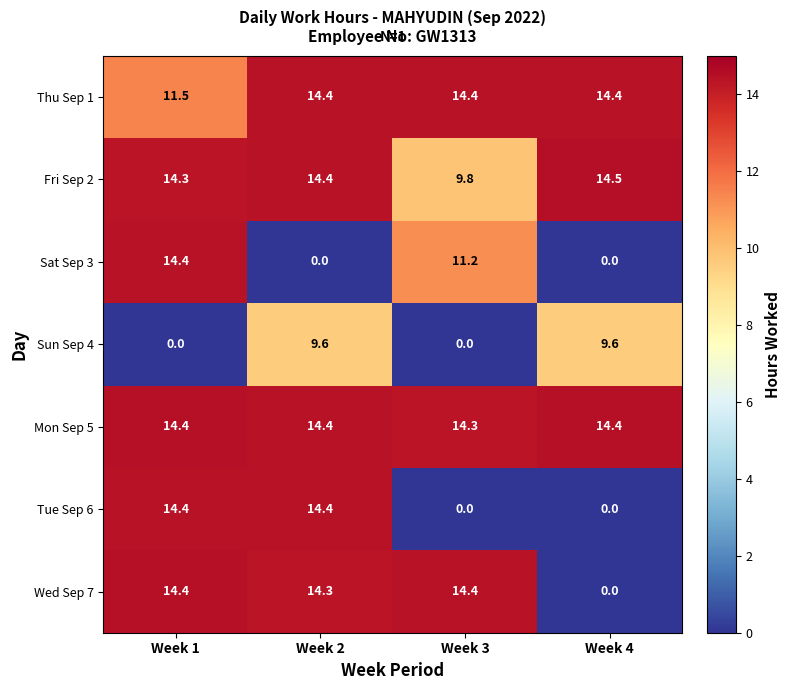

What is the spread (max minus min) of values at Week 1?

14.4